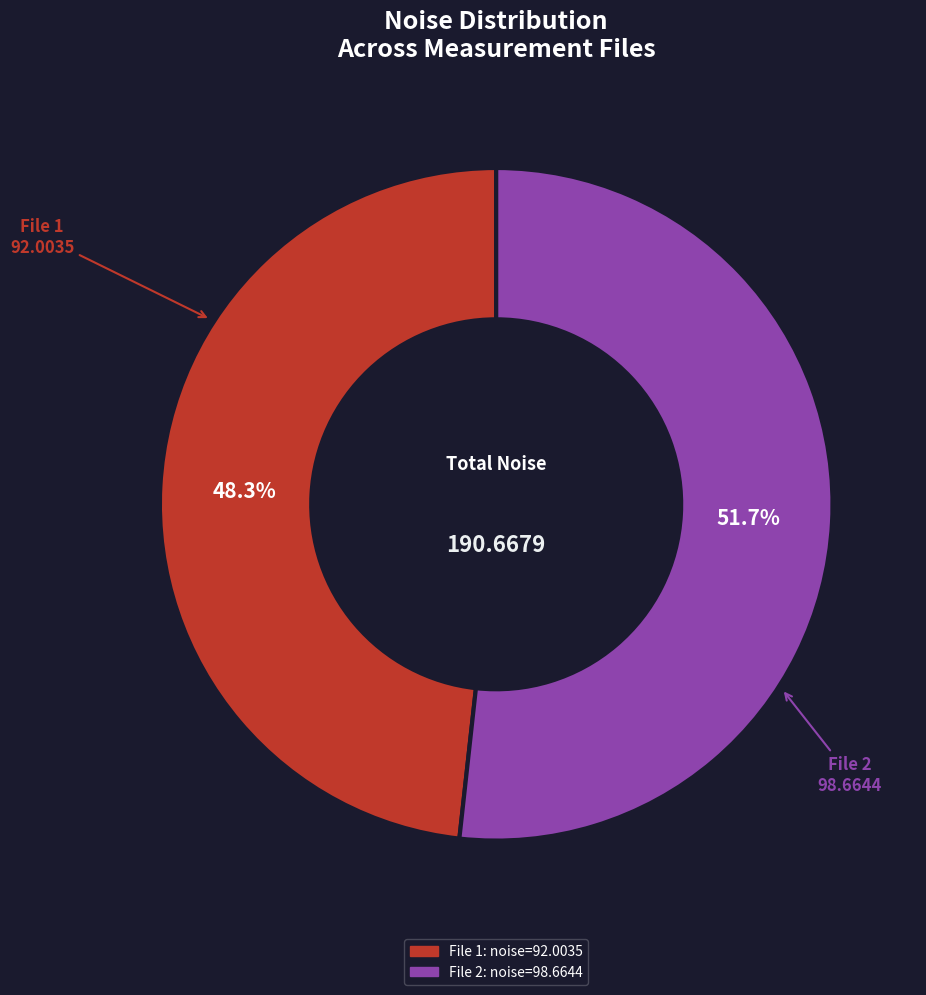

How many segments does this pie chart have?

2